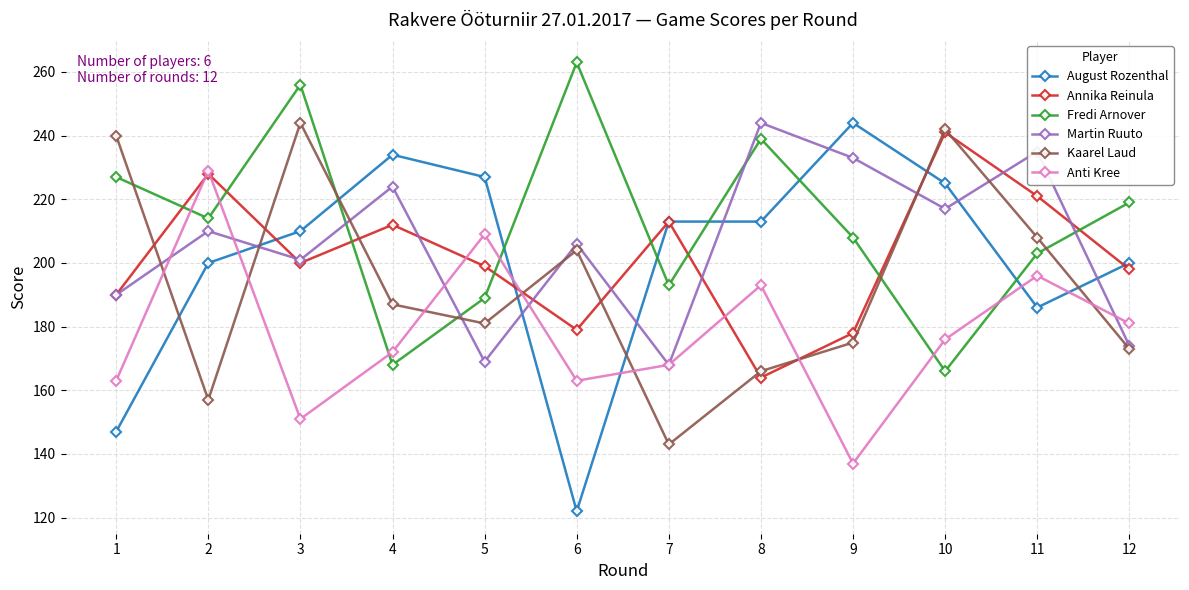

What is the spread (max minus min) of values at 12?

46